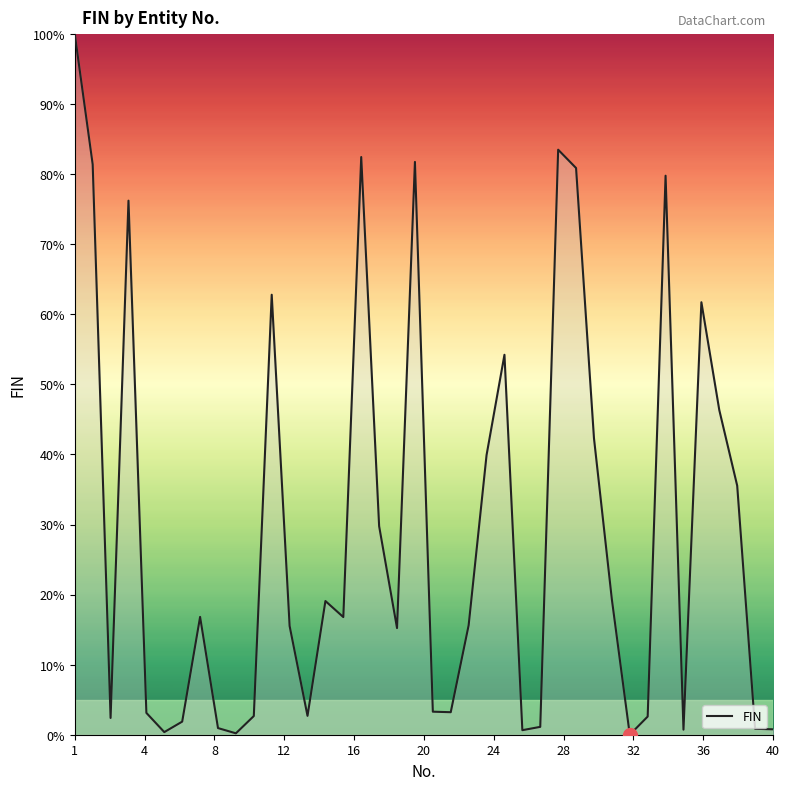

What is the greatest value displayed?

100.0